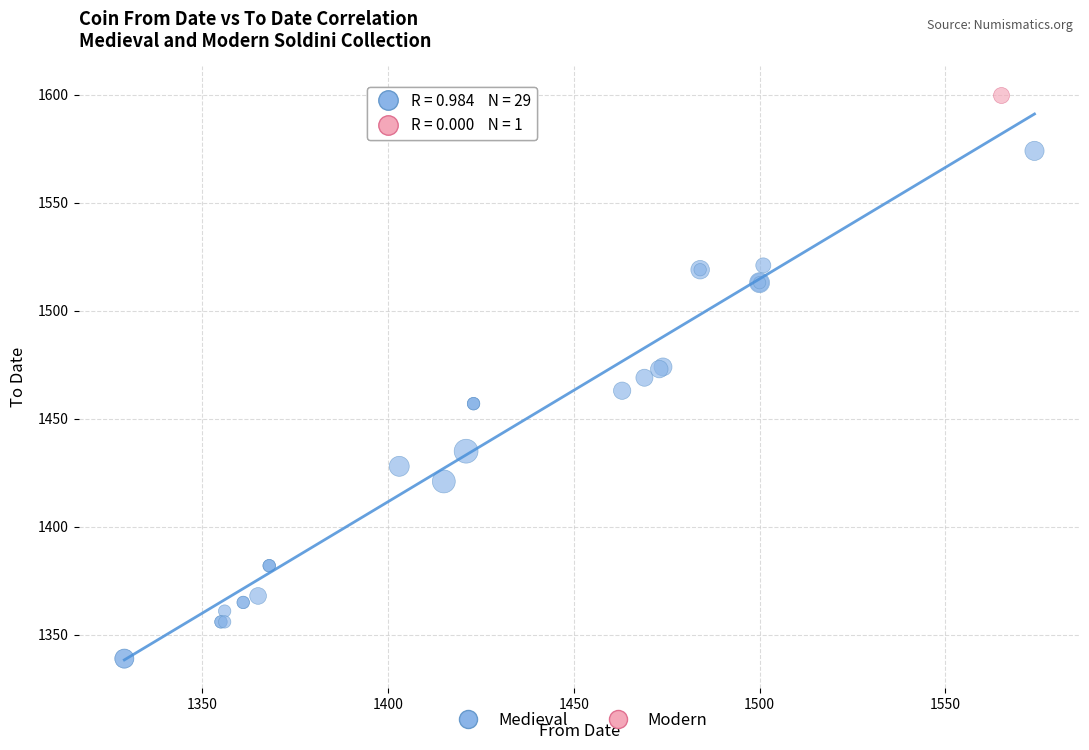

What are all the series names shown in the legend?

Medieval, Modern